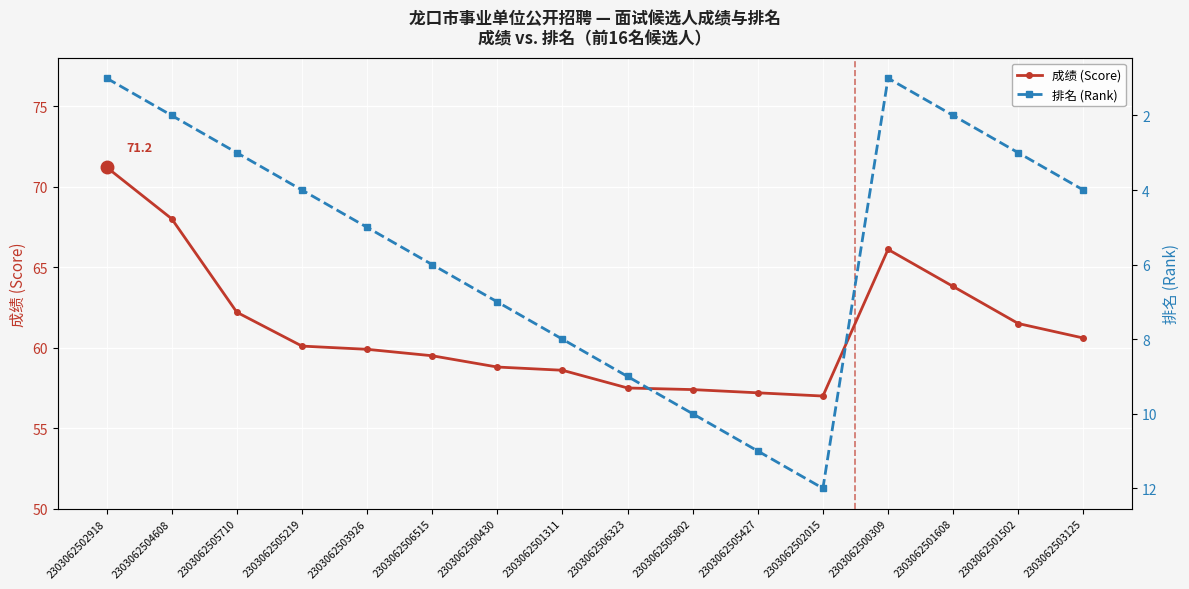

How many lines are shown in the chart?

2